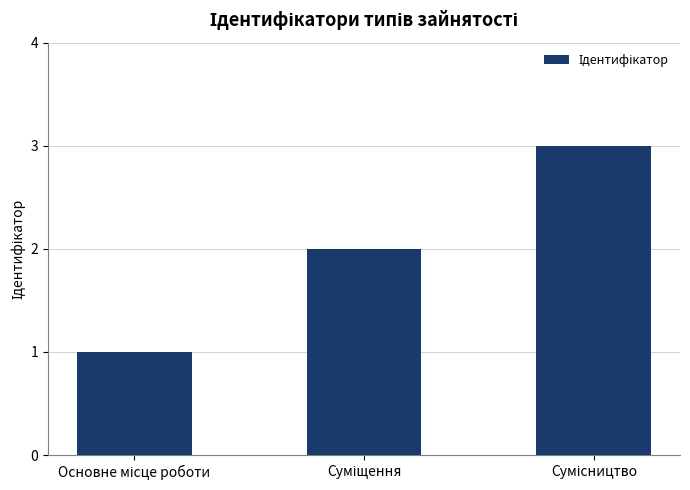

What is the maximum value shown in the chart?

3